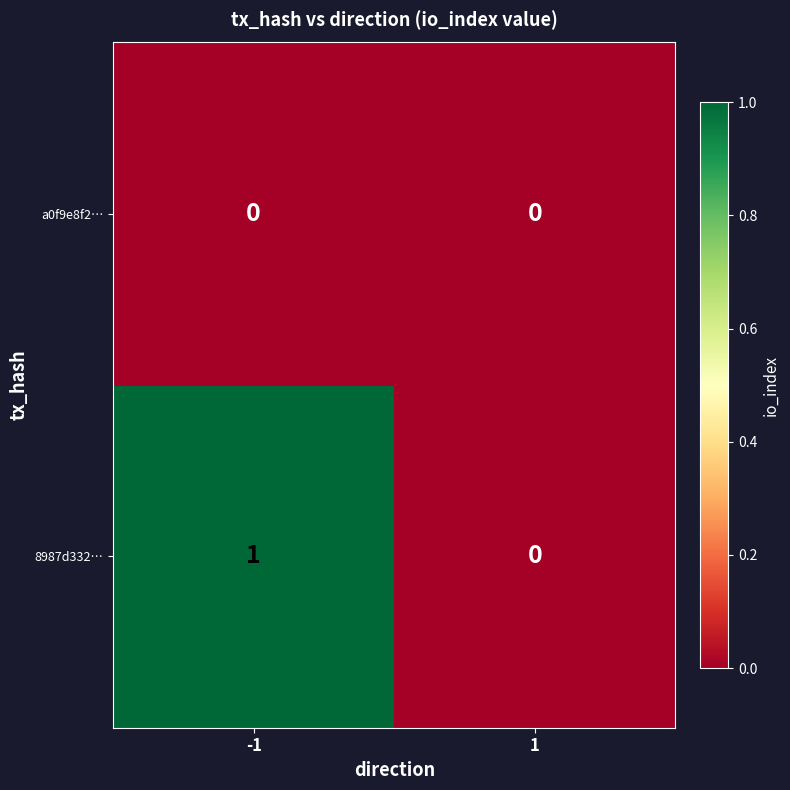

Rank the series by their maximum value, from lowest to highest.

a0f9e8f2…, 8987d332…